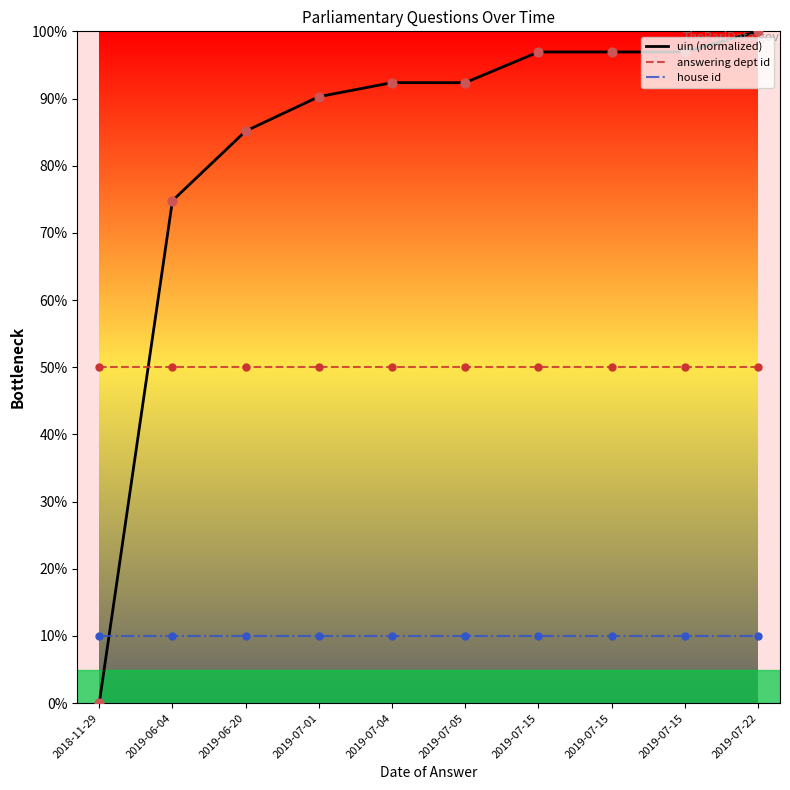

How many lines are shown in the chart?

3